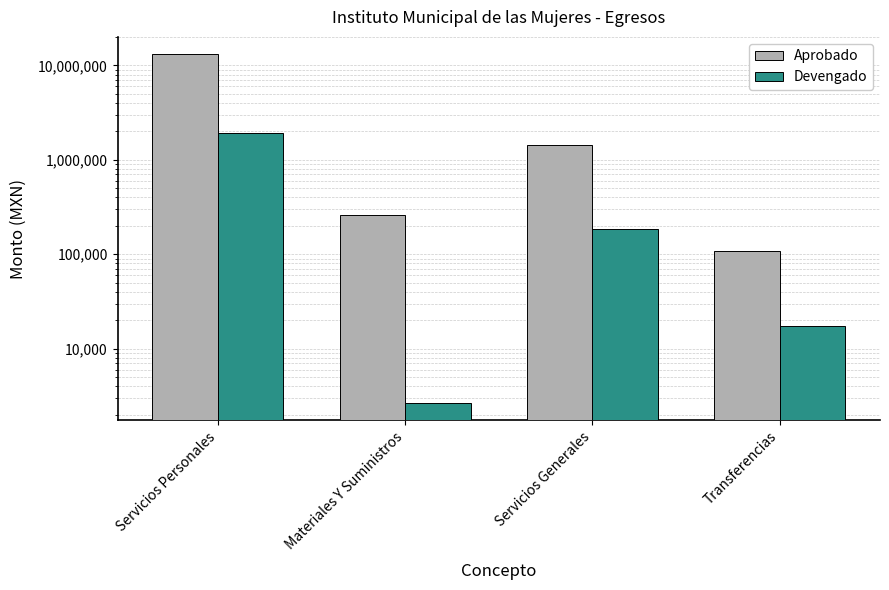

At which label does Devengado first exceed 186747?

Servicios Personales